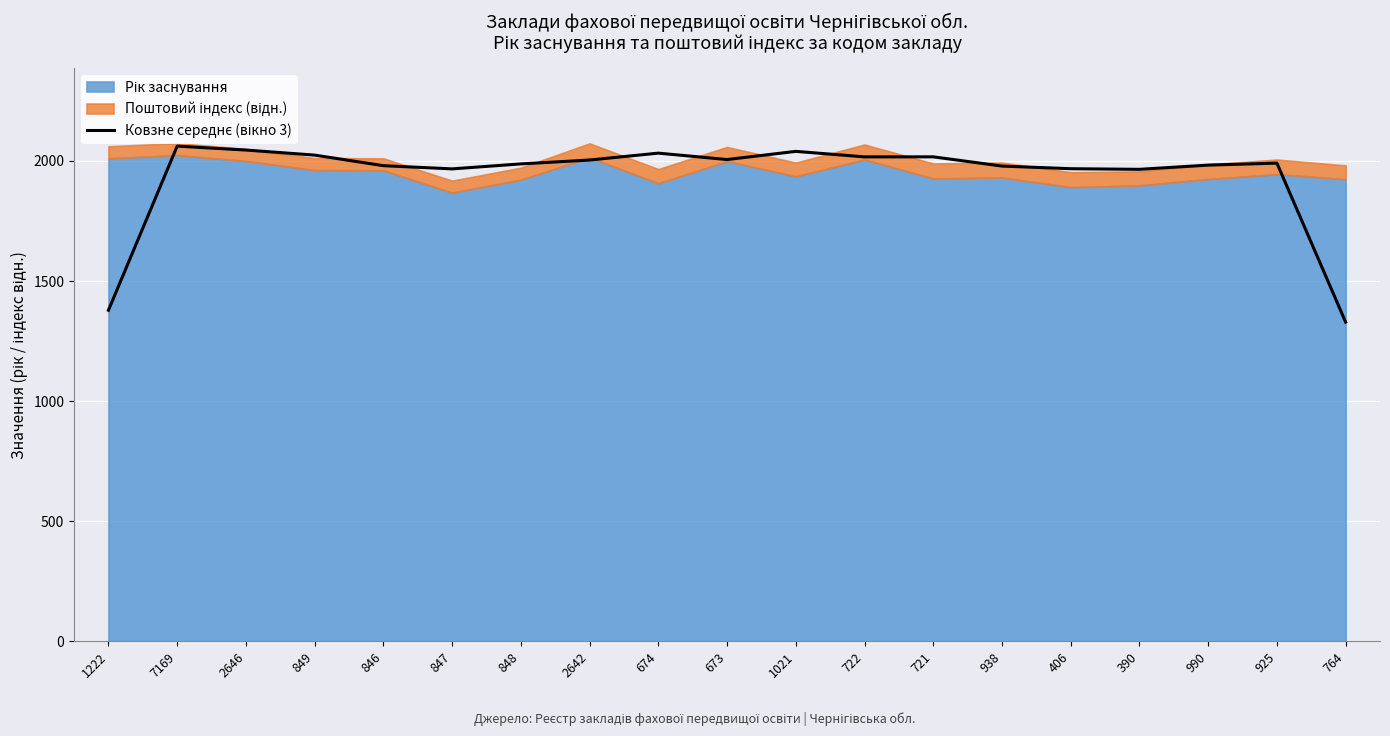

Where is the first local maximum?

7169